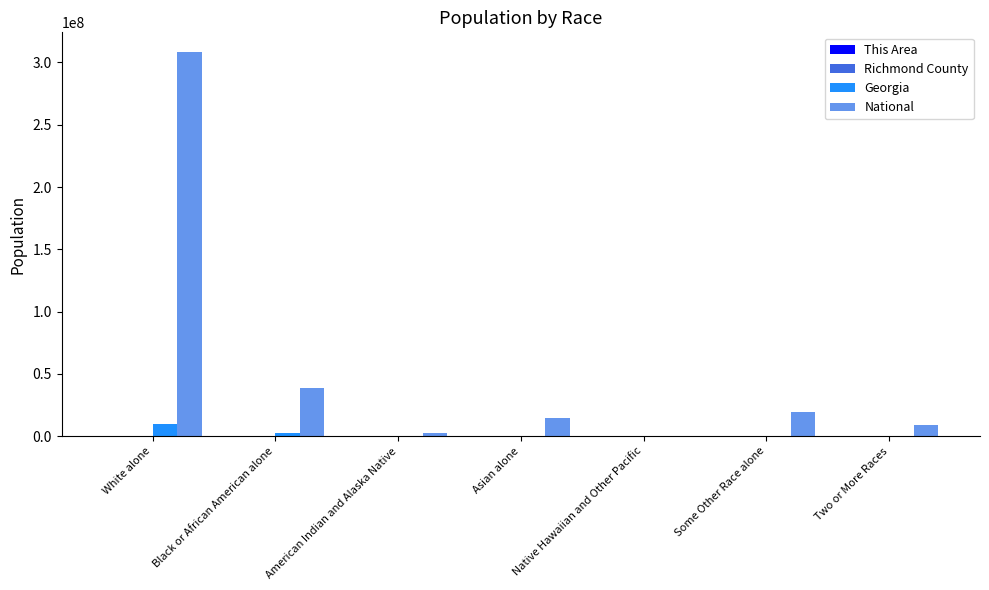

Is the value of Georgia at White alone greater than the value of National at American Indian and Alaska Native?

Yes